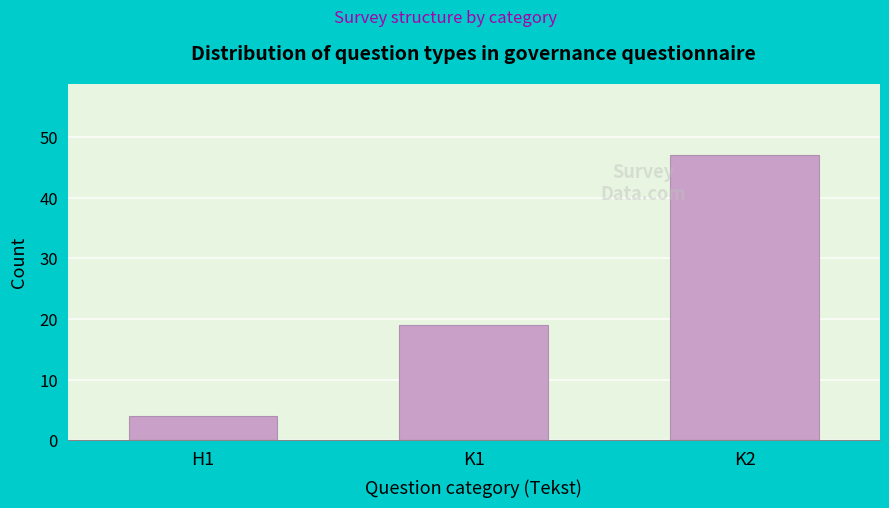

Reading left to right, list all the values displayed in this chart.

H1=4	K1=19	K2=47